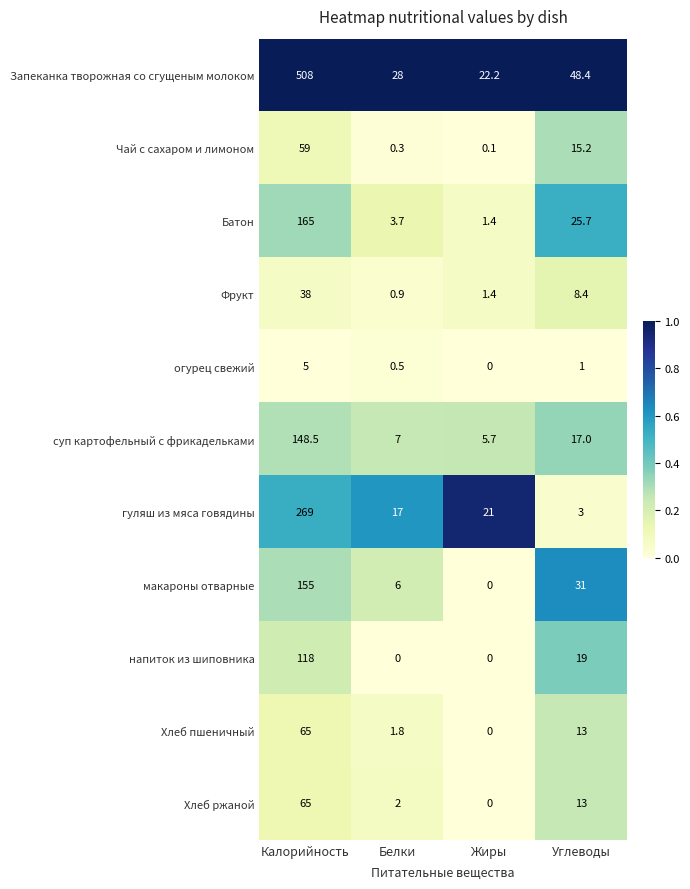

What is the difference between the second highest and second lowest values in the Чай с сахаром и лимоном series?

14.9